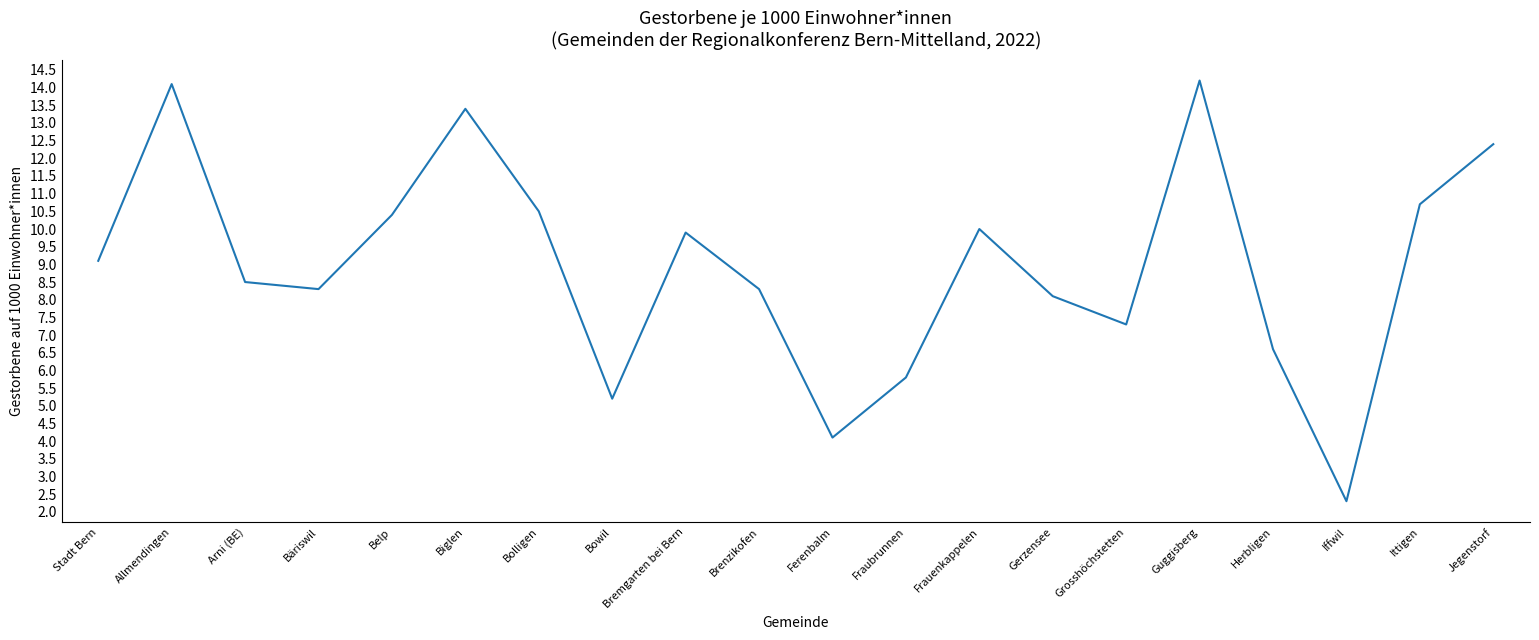

What position from the right is Bowil?

13